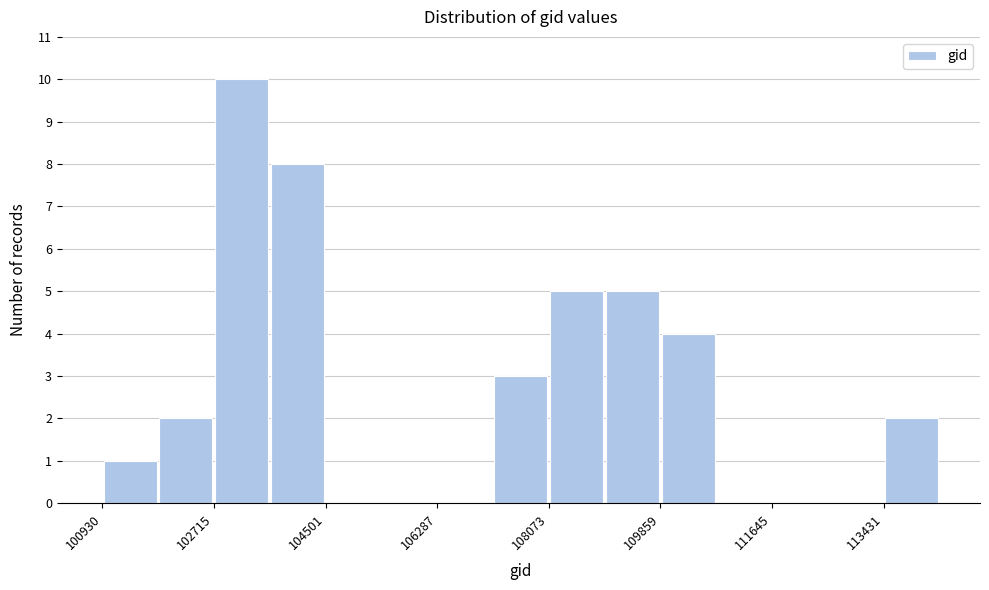

Which range on the x-axis has the tallest bar?

102800 to 103600